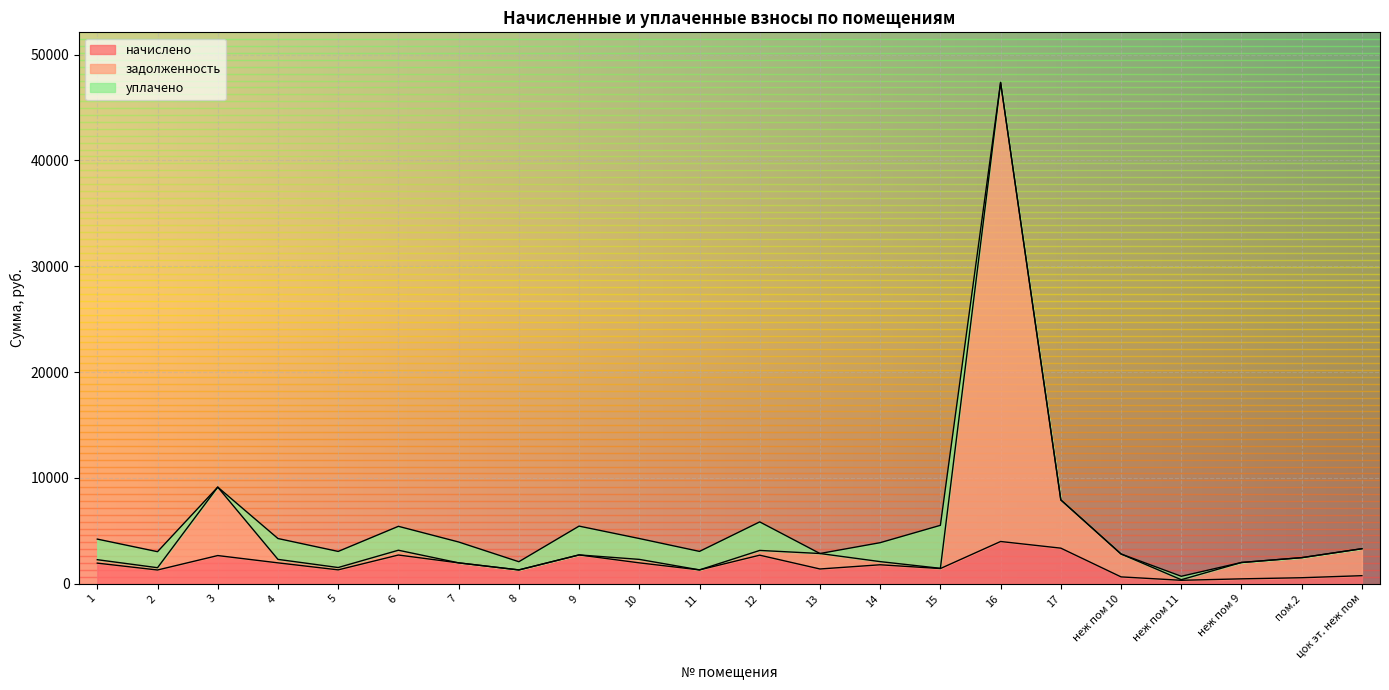

What is the highest value of the начислено series?

3990.9